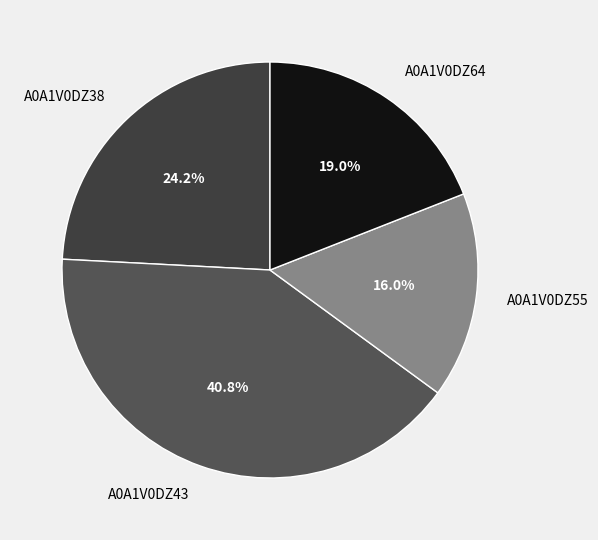

What is the total percentage of A0A1V0DZ64 and A0A1V0DZ43?

59.8%